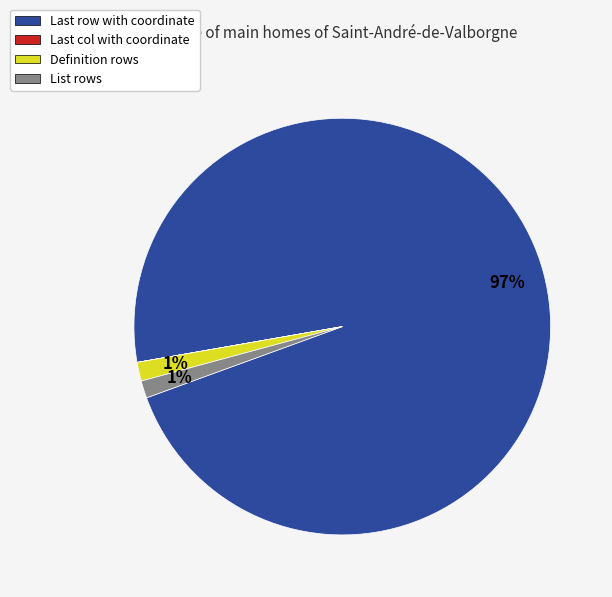

Which category has the biggest portion of the pie?

Last row with coordinate